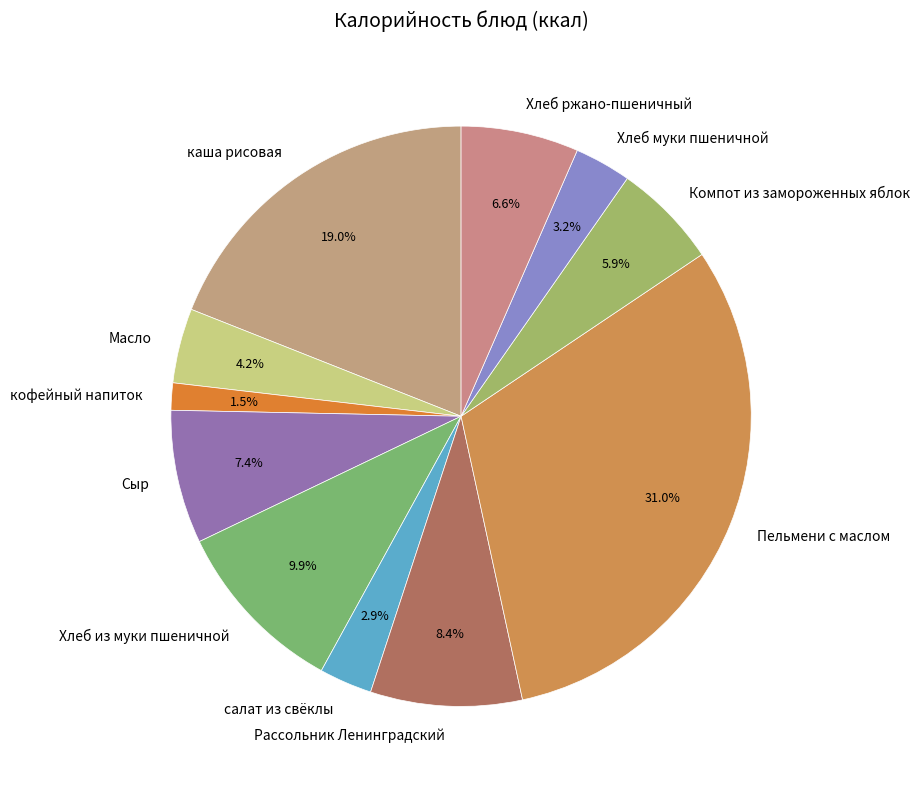

Approximately how many times larger is the value at кофейный напиток compared to Масло?

0.4